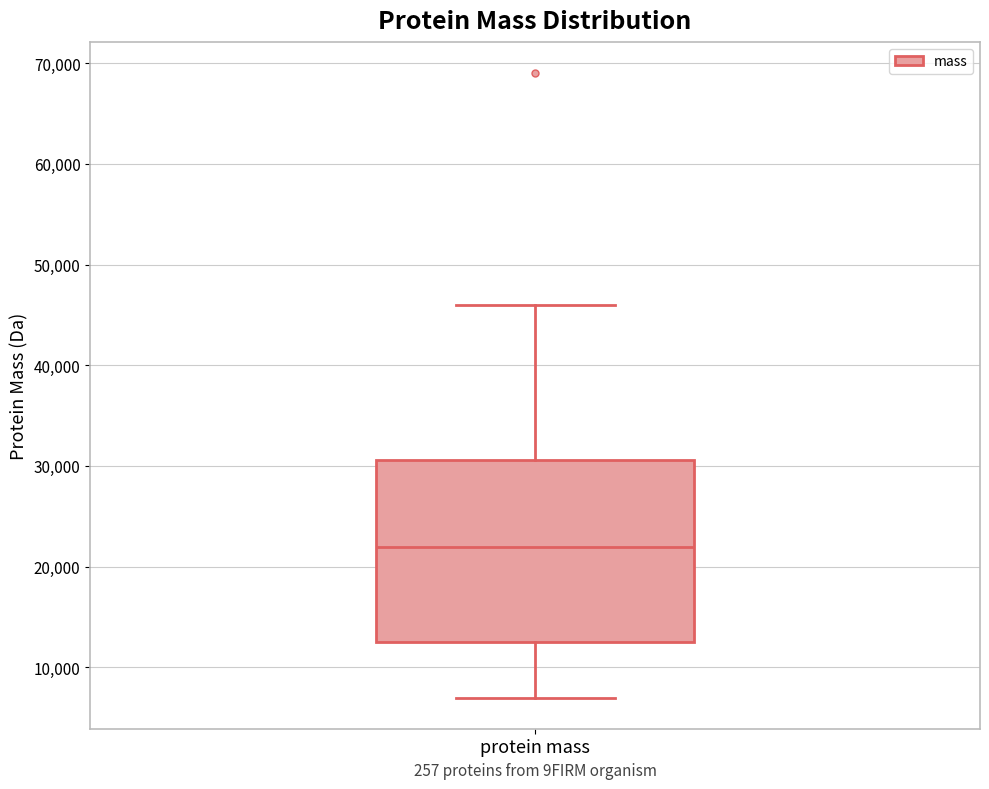

Read this box plot against the y-axis: the position of the median line, the range covered by the box, and the ends of both whiskers. The values are not printed on the chart, so give them approximately, as read against the axis.

median 22000, box 13000 to 31000, whiskers 7000 to 46000